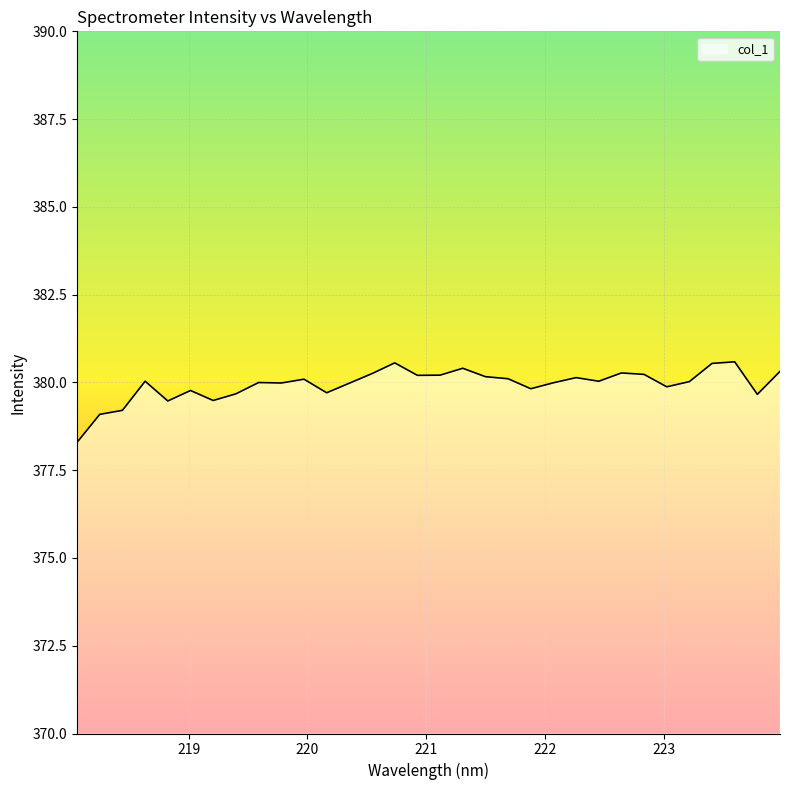

What is the greatest value displayed?

380.6